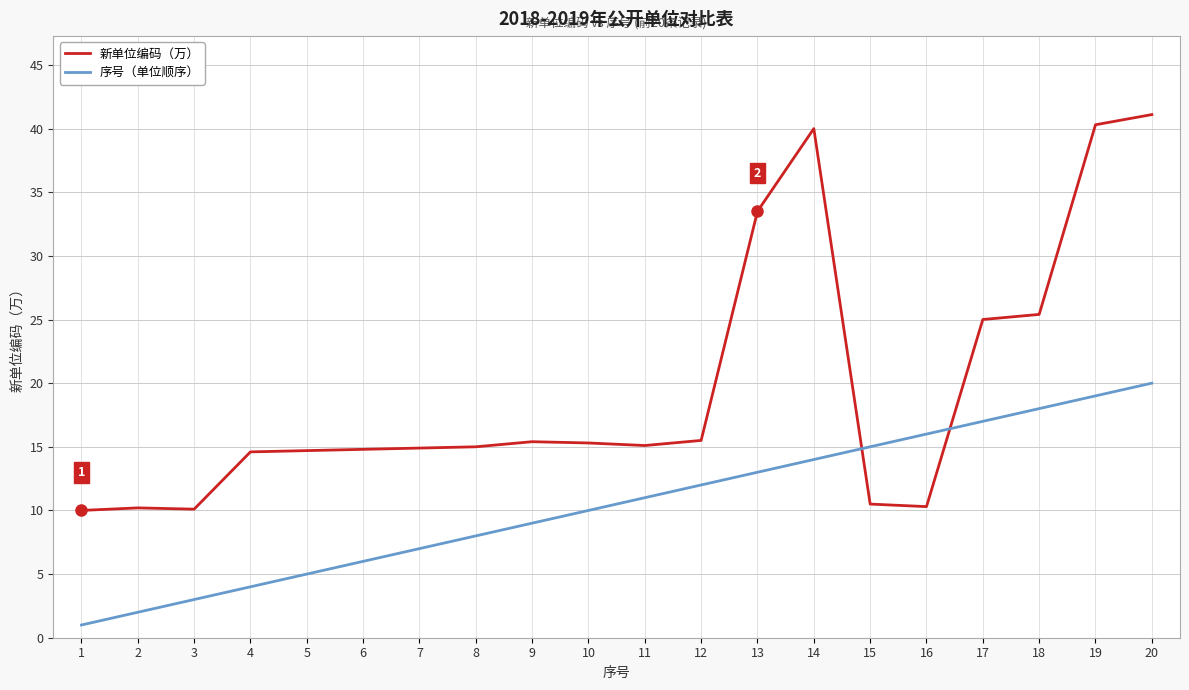

Which series has the largest total across all categories?

新单位编码（万）